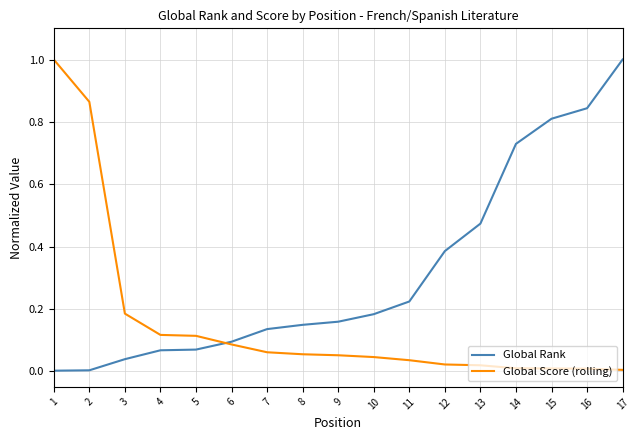

Is the value of Global Rank at 2 greater than the value of Global Score (rolling) at 11?

No